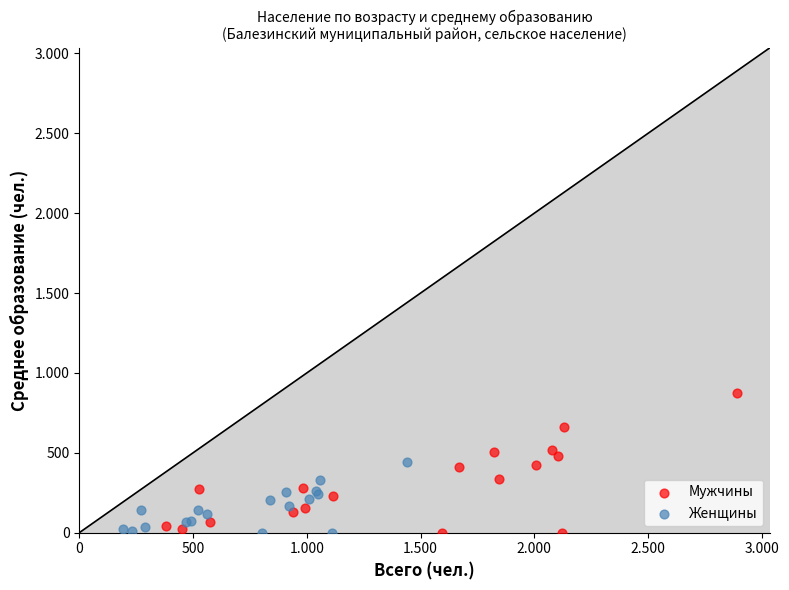

What are all the series names shown in the legend?

Мужчины, Женщины